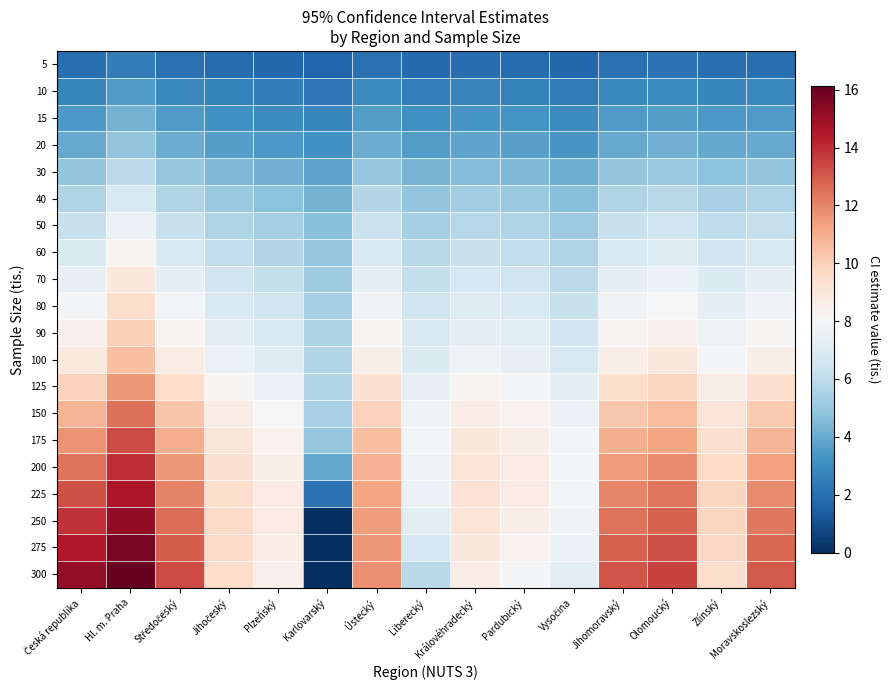

Reading left to right, transcribe all the data shown in this chart.

5: Česká republika=2.0	Hl. m. Praha=2.5	Středočeský=2.0	Jihočeský=1.9	Plzeňský=1.8	Karlovarský=1.6	Ústecký=2.1	Liberecký=1.8	Královéhradecký=1.9	Pardubický=1.9	Vysočina=1.7	Jihomoravský=2.0	Olomoucký=2.1	Zlínský=2.0	Moravskoslezský=2.0
10: Česká republika=2.8	Hl. m. Praha=3.5	Středočeský=2.9	Jihočeský=2.6	Plzeňský=2.5	Karlovarský=2.3	Ústecký=2.9	Liberecký=2.6	Královéhradecký=2.7	Pardubický=2.6	Vysočina=2.4	Jihomoravský=2.9	Olomoucký=3.0	Zlínský=2.8	Moravskoslezský=2.8
15: Česká republika=3.4	Hl. m. Praha=4.2	Středočeský=3.5	Jihočeský=3.2	Plzeňský=3.0	Karlovarský=2.8	Ústecký=3.6	Liberecký=3.1	Královéhradecký=3.3	Pardubický=3.2	Vysočina=3.0	Jihomoravský=3.5	Olomoucký=3.6	Zlínský=3.4	Moravskoslezský=3.5
20: Česká republika=4.0	Hl. m. Praha=4.9	Středočeský=4.0	Jihočeský=3.6	Plzeňský=3.5	Karlovarský=3.2	Ústecký=4.1	Liberecký=3.6	Královéhradecký=3.8	Pardubický=3.7	Vysočina=3.4	Jihomoravský=4.0	Olomoucký=4.2	Zlínský=3.9	Moravskoslezský=4.0
30: Česká republika=4.9	Hl. m. Praha=6.0	Středočeský=4.9	Jihočeský=4.4	Plzeňský=4.2	Karlovarský=3.8	Ústecký=5.0	Liberecký=4.3	Královéhradecký=4.6	Pardubický=4.5	Vysočina=4.1	Jihomoravský=4.9	Olomoucký=5.1	Zlínský=4.8	Moravskoslezský=4.9
40: Česká republika=5.6	Hl. m. Praha=6.8	Středočeský=5.6	Jihočeský=5.1	Plzeňský=4.8	Karlovarský=4.3	Ústecký=5.7	Liberecký=4.9	Královéhradecký=5.2	Pardubický=5.1	Vysočina=4.7	Jihomoravský=5.6	Olomoucký=5.8	Zlínský=5.4	Moravskoslezský=5.6
50: Česká republika=6.3	Hl. m. Praha=7.6	Středočeský=6.3	Jihočeský=5.6	Plzeňský=5.3	Karlovarský=4.7	Ústecký=6.3	Liberecký=5.4	Královéhradecký=5.8	Pardubický=5.6	Vysočina=5.2	Jihomoravský=6.3	Olomoucký=6.5	Zlínský=6.0	Moravskoslezský=6.2
60: Česká republika=6.9	Hl. m. Praha=8.3	Středočeský=6.8	Jihočeský=6.1	Plzeňský=5.7	Karlovarský=5.0	Ústecký=6.8	Liberecký=5.8	Královéhradecký=6.3	Pardubický=6.1	Vysočina=5.6	Jihomoravský=6.8	Olomoucký=7.1	Zlínský=6.5	Moravskoslezský=6.8
70: Česká republika=7.4	Hl. m. Praha=8.9	Středočeský=7.4	Jihočeský=6.5	Plzeňský=6.1	Karlovarský=5.2	Ústecký=7.3	Liberecký=6.2	Královéhradecký=6.7	Pardubický=6.5	Vysočina=5.9	Jihomoravský=7.3	Olomoucký=7.6	Zlínský=6.9	Moravskoslezský=7.3
80: Česká republika=7.9	Hl. m. Praha=9.5	Středočeský=7.8	Jihočeský=6.9	Plzeňský=6.5	Karlovarský=5.4	Ústecký=7.8	Liberecký=6.5	Královéhradecký=7.0	Pardubický=6.8	Vysočina=6.2	Jihomoravský=7.8	Olomoucký=8.1	Zlínský=7.3	Moravskoslezský=7.7
90: Česká republika=8.4	Hl. m. Praha=10.0	Středočeský=8.3	Jihočeský=7.2	Plzeňský=6.8	Karlovarský=5.5	Ústecký=8.2	Liberecký=6.8	Královéhradecký=7.4	Pardubický=7.1	Vysočina=6.5	Jihomoravský=8.2	Olomoucký=8.5	Zlínský=7.7	Moravskoslezský=8.2
100: Česká republika=8.9	Hl. m. Praha=10.5	Středočeský=8.7	Jihočeský=7.5	Plzeňský=7.0	Karlovarský=5.6	Ústecký=8.5	Liberecký=7.0	Královéhradecký=7.7	Pardubický=7.4	Vysočina=6.8	Jihomoravský=8.6	Olomoucký=8.9	Zlínský=8.0	Moravskoslezský=8.5
125: Česká republika=9.9	Hl. m. Praha=11.6	Středočeský=9.6	Jihočeský=8.1	Plzeňský=7.6	Karlovarský=5.7	Ústecký=9.3	Liberecký=7.4	Královéhradecký=8.2	Pardubický=7.9	Vysočina=7.3	Jihomoravský=9.5	Olomoucký=9.8	Zlínský=8.6	Moravskoslezský=9.4
150: Česká republika=10.8	Hl. m. Praha=12.5	Středočeský=10.3	Jihočeský=8.6	Plzeňský=8.1	Karlovarský=5.4	Ústecký=10.0	Liberecký=7.7	Královéhradecký=8.7	Pardubický=8.3	Vysočina=7.6	Jihomoravský=10.3	Olomoucký=10.6	Zlínský=9.1	Moravskoslezský=10.2
175: Česká republika=11.7	Hl. m. Praha=13.3	Středočeský=11.0	Jihočeský=9.0	Plzeňský=8.4	Karlovarský=4.9	Ústecký=10.5	Liberecký=7.8	Královéhradecký=9.0	Pardubický=8.6	Vysočina=7.8	Jihomoravský=10.9	Olomoucký=11.3	Zlínský=9.4	Moravskoslezský=10.8
200: Česká republika=12.5	Hl. m. Praha=14.0	Středočeský=11.6	Jihočeský=9.3	Plzeňský=8.6	Karlovarský=4.0	Ústecký=10.9	Liberecký=7.8	Královéhradecký=9.1	Pardubický=8.7	Vysočina=7.9	Jihomoravský=11.5	Olomoucký=11.8	Zlínský=9.7	Moravskoslezský=11.4
225: Česká republika=13.2	Hl. m. Praha=14.7	Středočeský=12.1	Jihočeský=9.5	Plzeňský=8.7	Karlovarský=2.1	Ústecký=11.2	Liberecký=7.6	Královéhradecký=9.2	Pardubický=8.7	Vysočina=7.9	Jihomoravský=12.0	Olomoucký=12.4	Zlínský=9.8	Moravskoslezský=11.9
250: Česká republika=13.9	Hl. m. Praha=15.2	Středočeský=12.6	Jihočeský=9.6	Plzeňský=8.7	Karlovarský=0.0	Ústecký=11.5	Liberecký=7.2	Královéhradecký=9.1	Pardubický=8.6	Vysočina=7.8	Jihomoravský=12.4	Olomoucký=12.8	Zlínský=9.8	Moravskoslezský=12.3
275: Česká republika=14.5	Hl. m. Praha=15.7	Středočeský=13.0	Jihočeský=9.6	Plzeňský=8.7	Karlovarský=0.0	Ústecký=11.6	Liberecký=6.7	Královéhradecký=9.0	Pardubický=8.4	Vysočina=7.5	Jihomoravský=12.8	Olomoucký=13.2	Zlínský=9.7	Moravskoslezský=12.7
300: Česká republika=15.2	Hl. m. Praha=16.1	Středočeský=13.3	Jihočeský=9.5	Plzeňský=8.5	Karlovarský=0.0	Ústecký=11.7	Liberecký=5.9	Královéhradecký=8.7	Pardubický=8.0	Vysočina=7.1	Jihomoravský=13.1	Olomoucký=13.5	Zlínský=9.5	Moravskoslezský=13.0